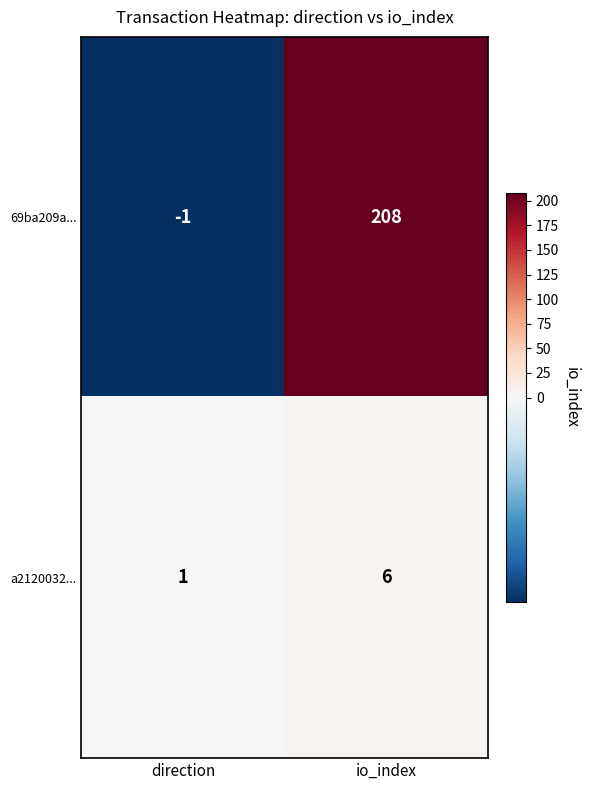

List the series in order of their overall mean, highest first.

69ba209a..., a2120032...